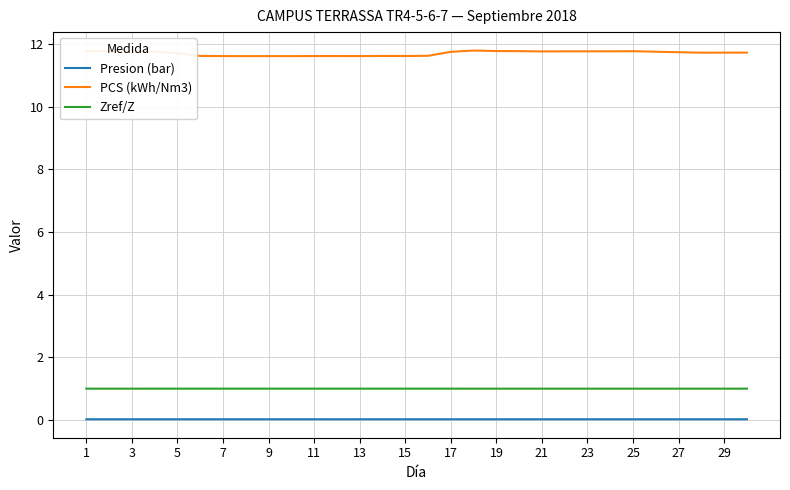

List the series in order of their peak value, highest first.

PCS (kWh/Nm3), Zref/Z, Presion (bar)